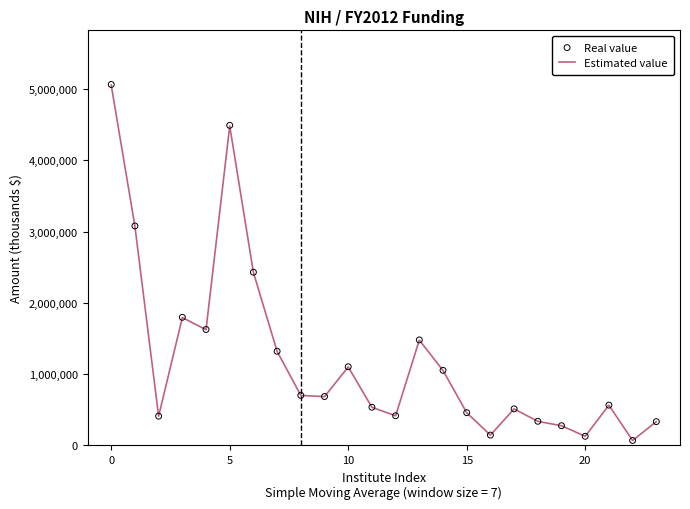

Is the value of Estimated value at 12 greater than the value of Real value at −5?

No